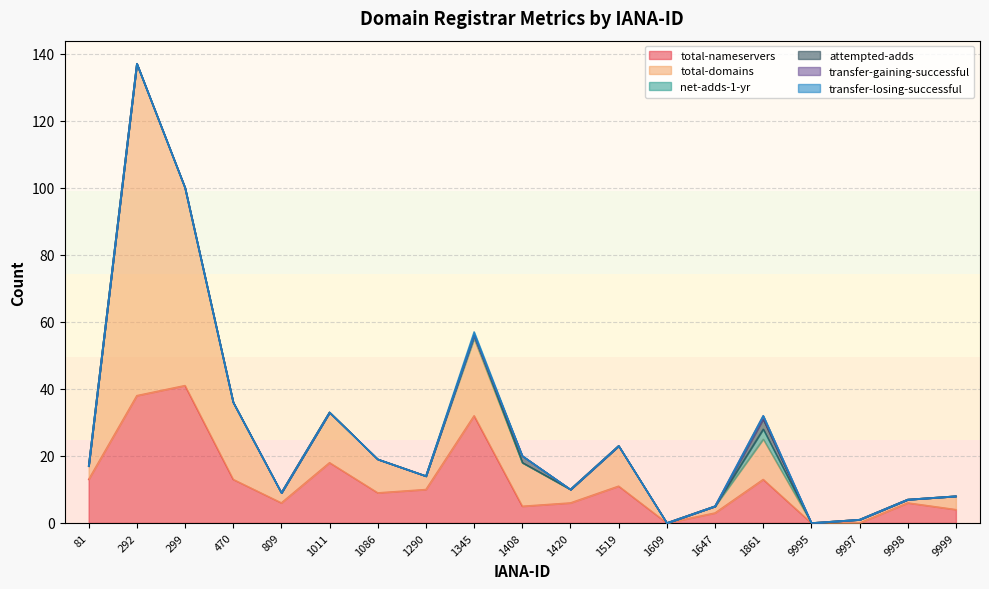

Count the transfer-losing-successful values in the range 0 to 1.

19